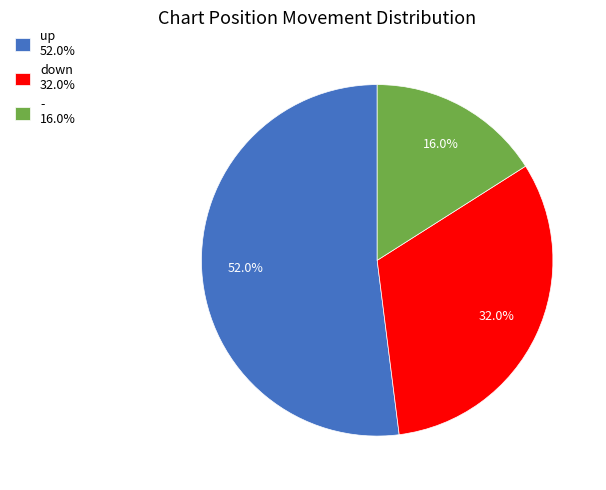

Which slice is the smallest?

-